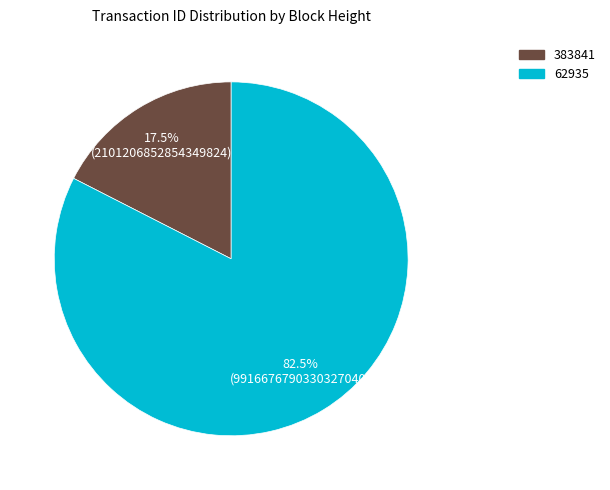

What portion of the pie excludes 62935?

17.5%